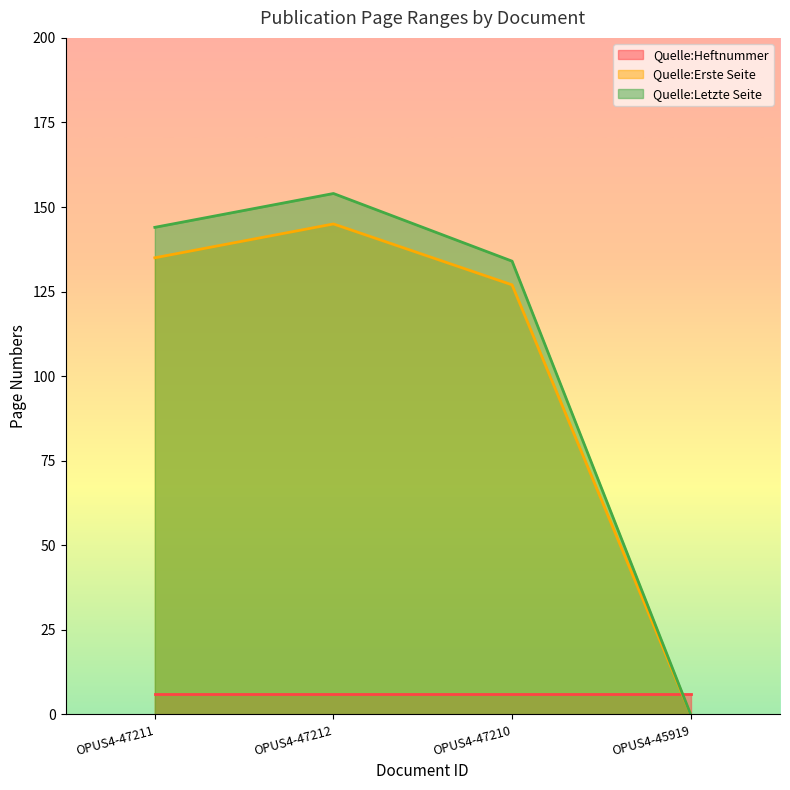

The Quelle:Letzte Seite series shows 207 at OPUS4-47212. True or false?

False